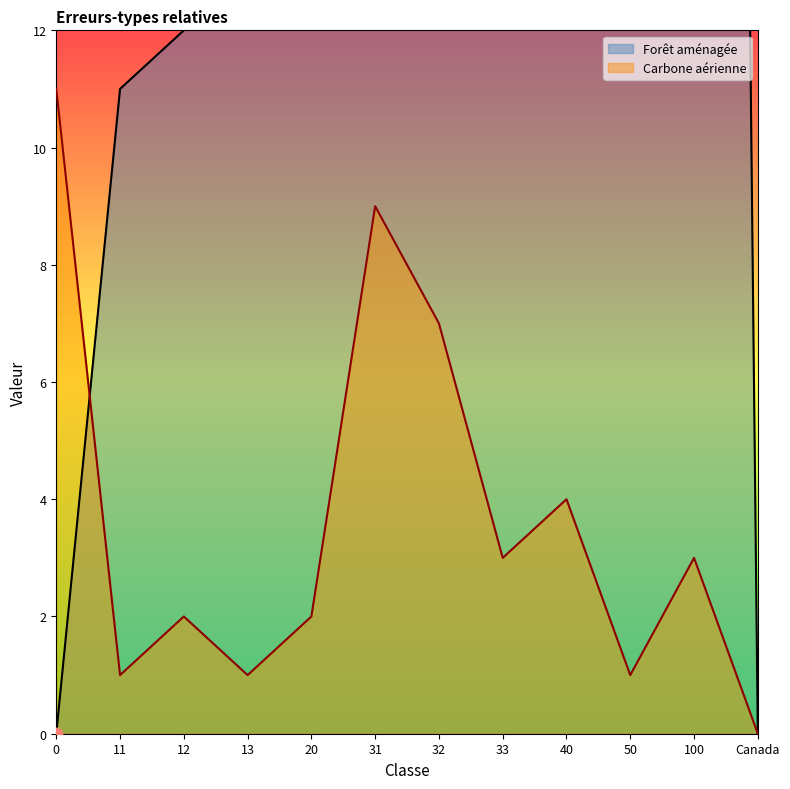

Which series has the widest spread of Y values?

Forêt aménagée